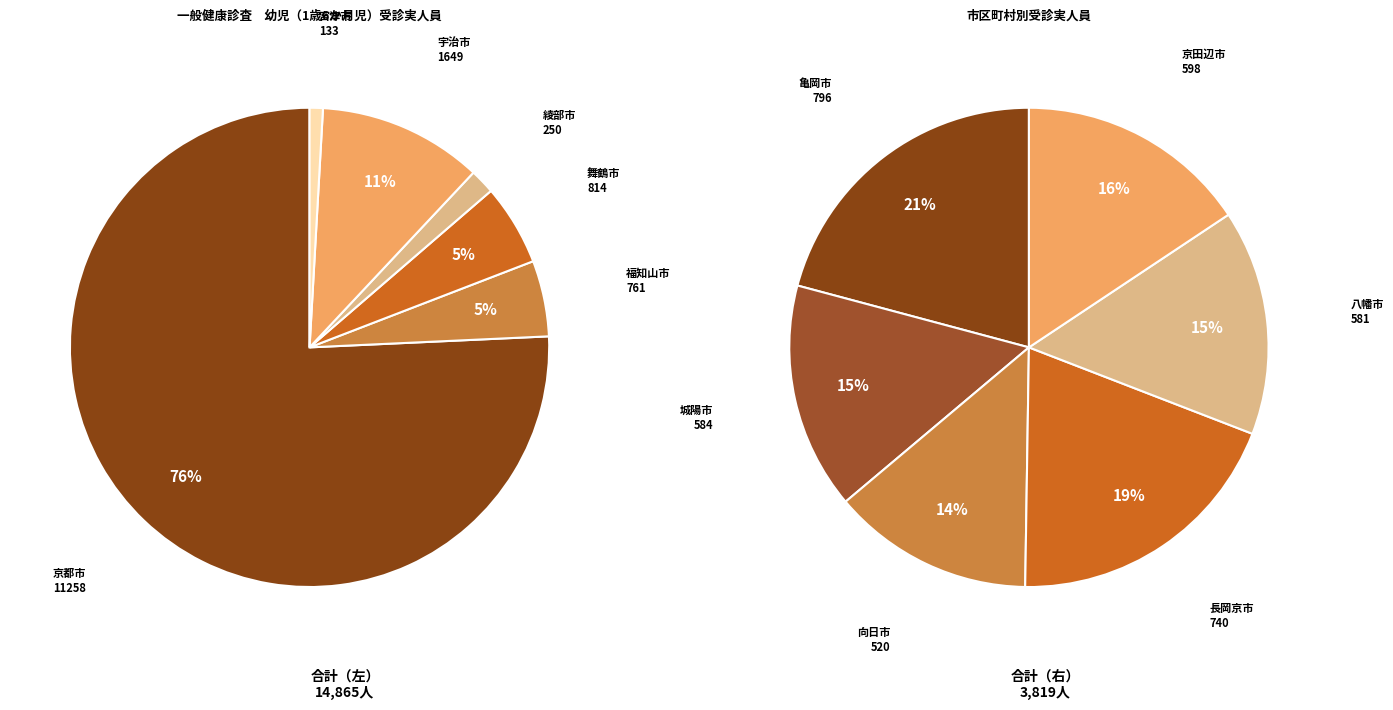

Count the number of slices in the pie.

12